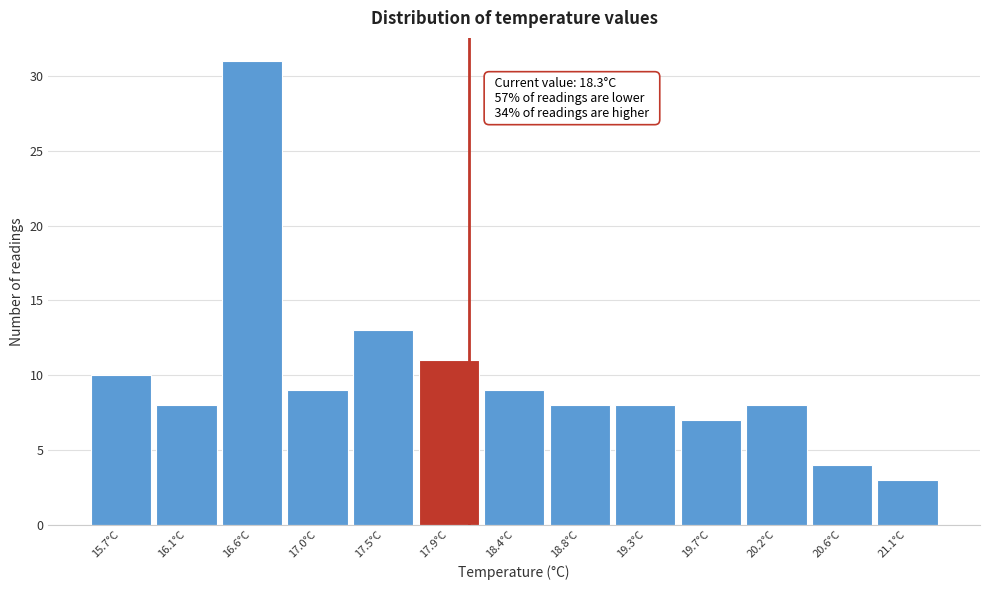

Reading left to right, extract all data points from this chart.

10	8	31	9	13	11	9	8	8	7	8	4	3